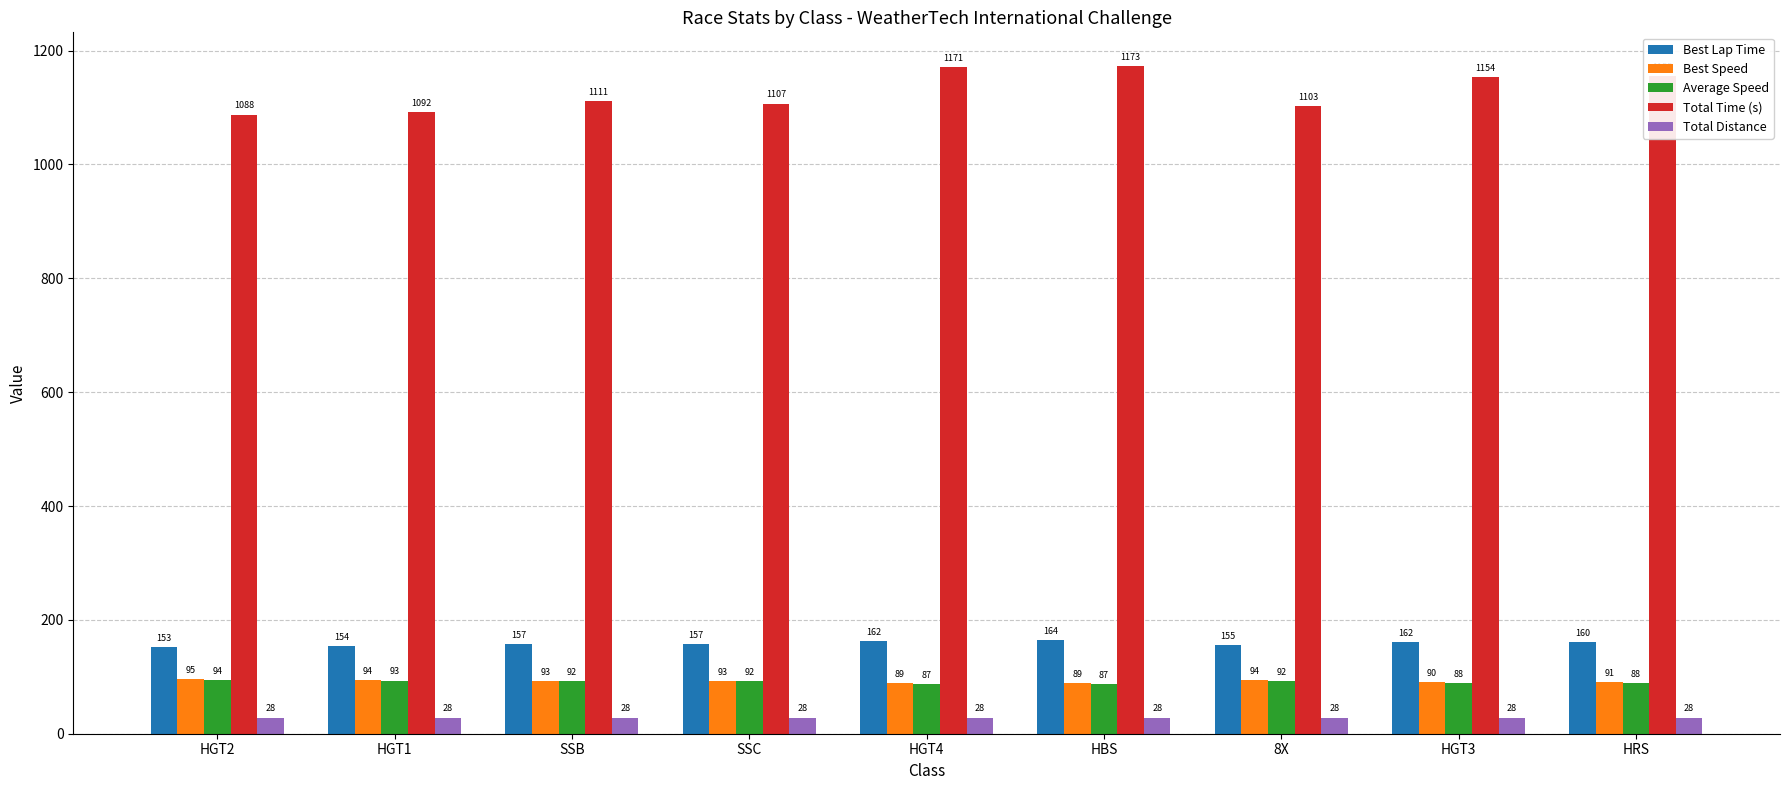

What is the minimum value shown in the chart?

28.3